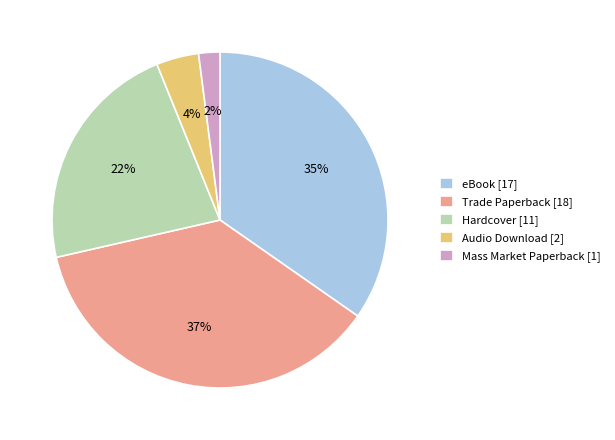

How many segments does this pie chart have?

5